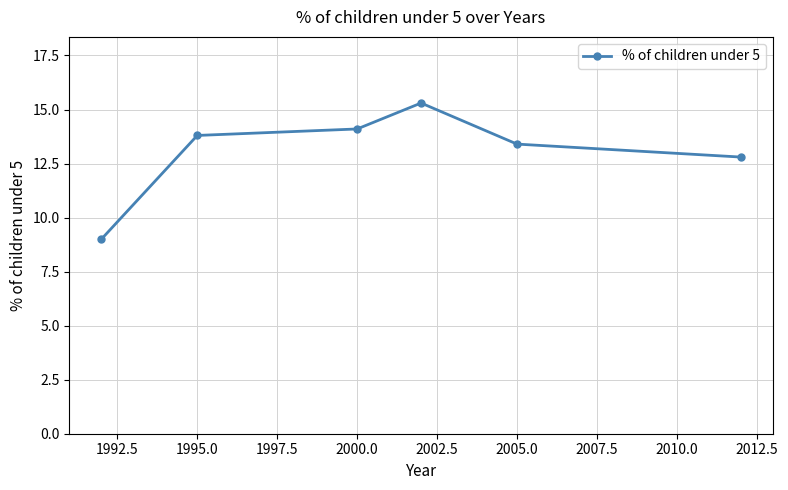

What is the minimum value shown in the chart?

9.0